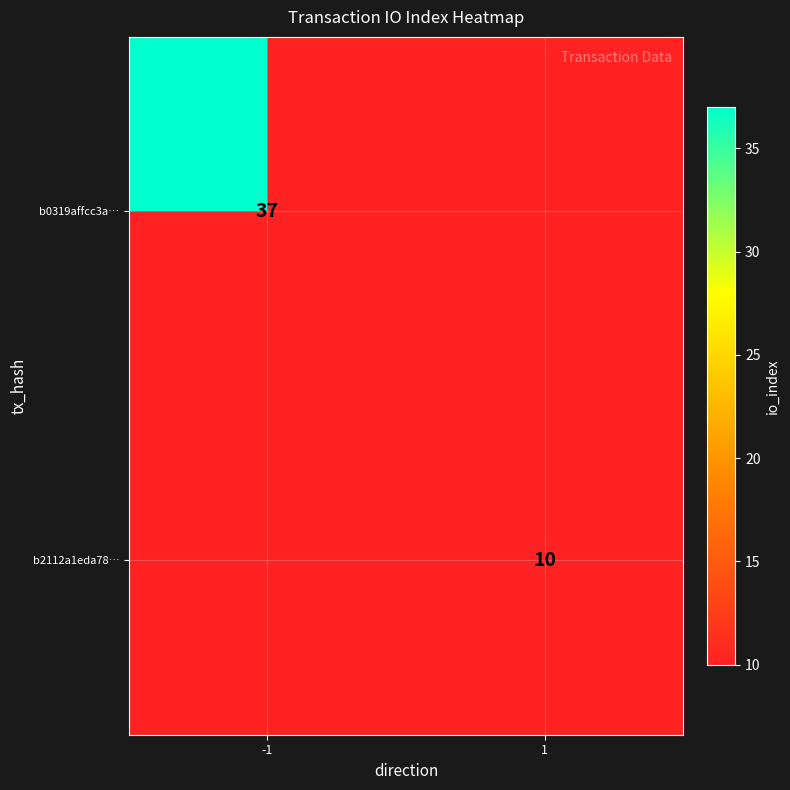

The value of b2112a1eda78… at 1 is 14. True or false?

False